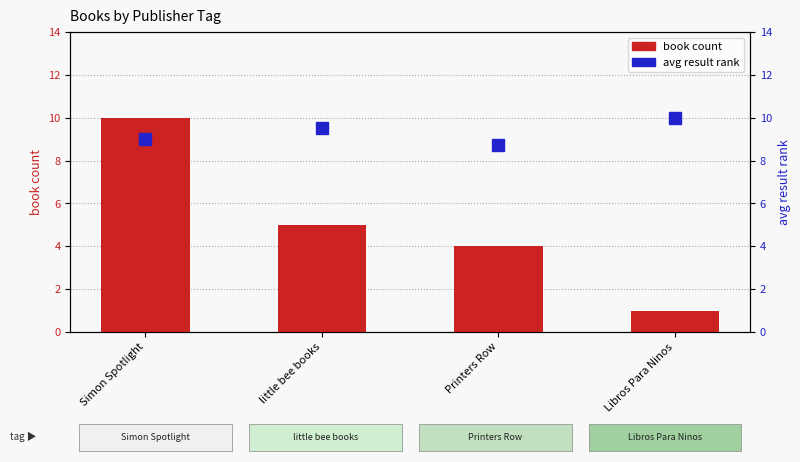

Reading left to right, list all the values displayed in this chart.

book count: Simon Spotlight=10.0	little bee books=5.0	Printers Row=4.0	Libros Para Ninos=1.0
avg result rank: Simon Spotlight=9.0	little bee books=9.5	Printers Row=8.8	Libros Para Ninos=10.0